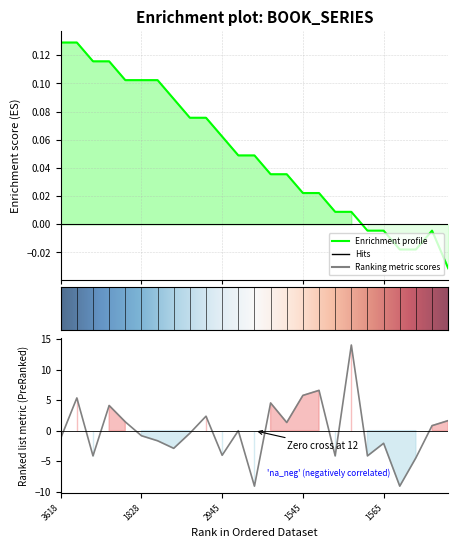

True or false: pageCount has more than 1 points higher than both neighbors.

True